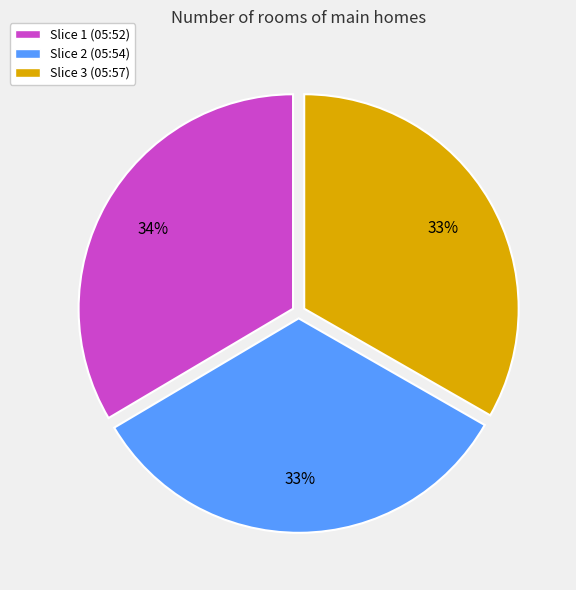

Does any single category account for the majority?

No